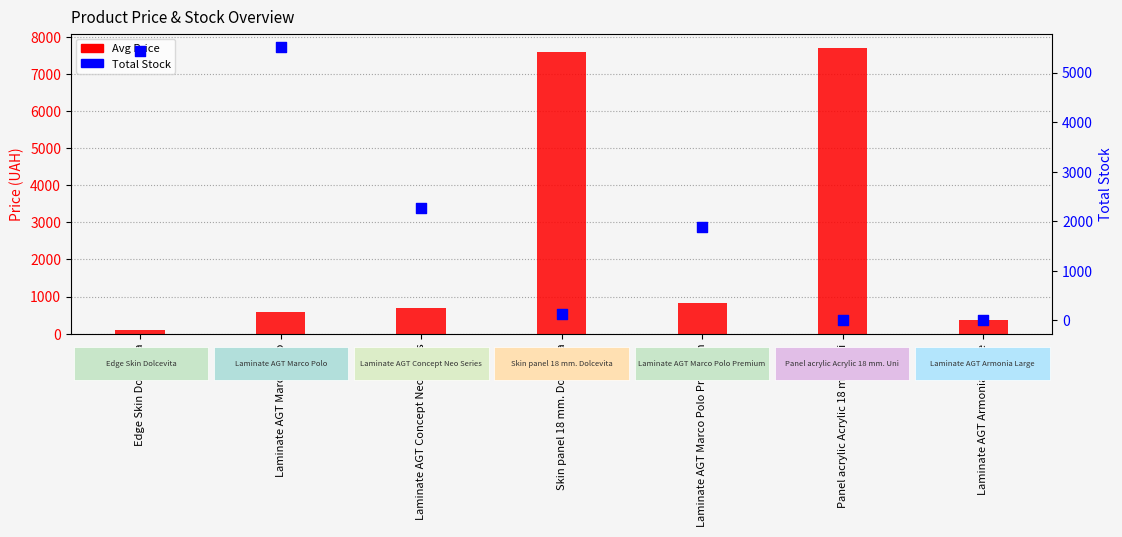

At how many categories does at least one series exceed 5151?

4